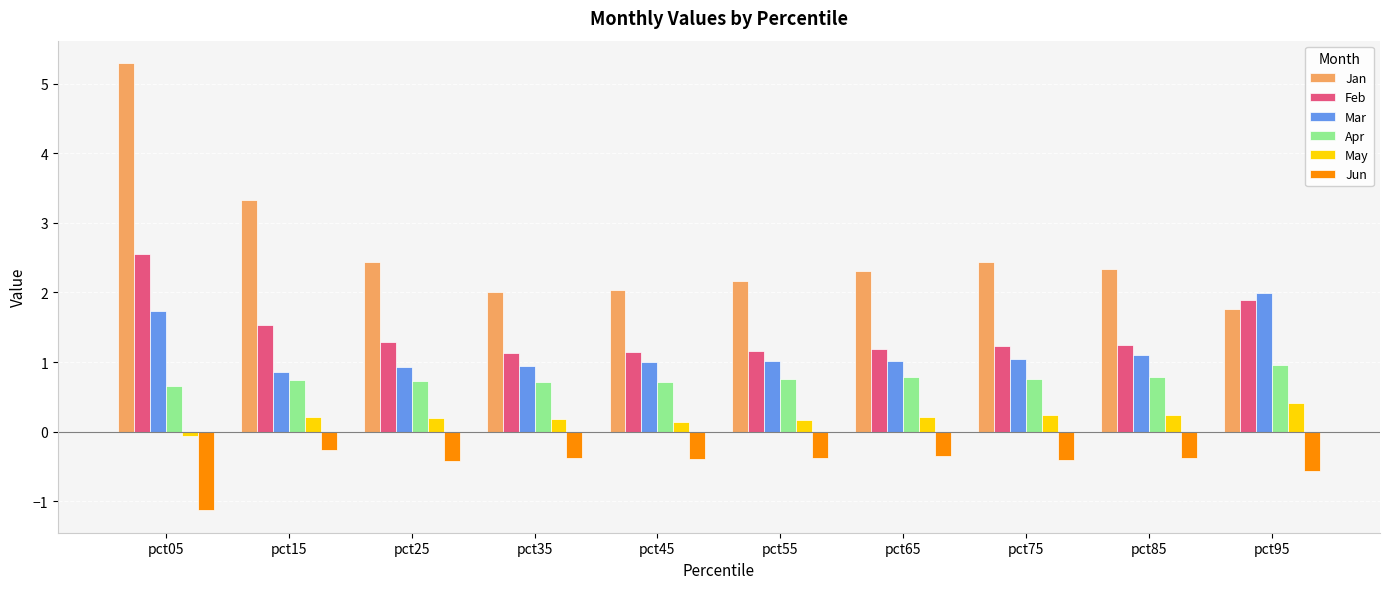

What is the value of the Apr bar at the 7th from the left?

0.8